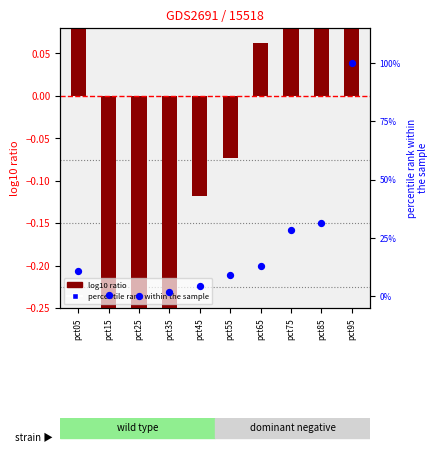

What are all the series names shown in the legend?

log10 ratio, percentile rank within the sample